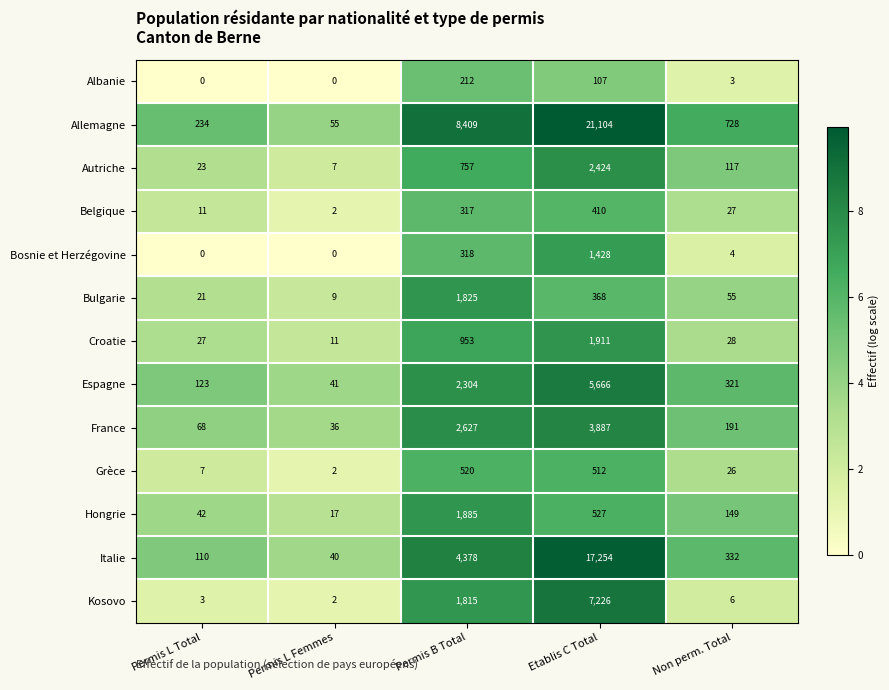

Which series has the largest total across all categories?

Allemagne